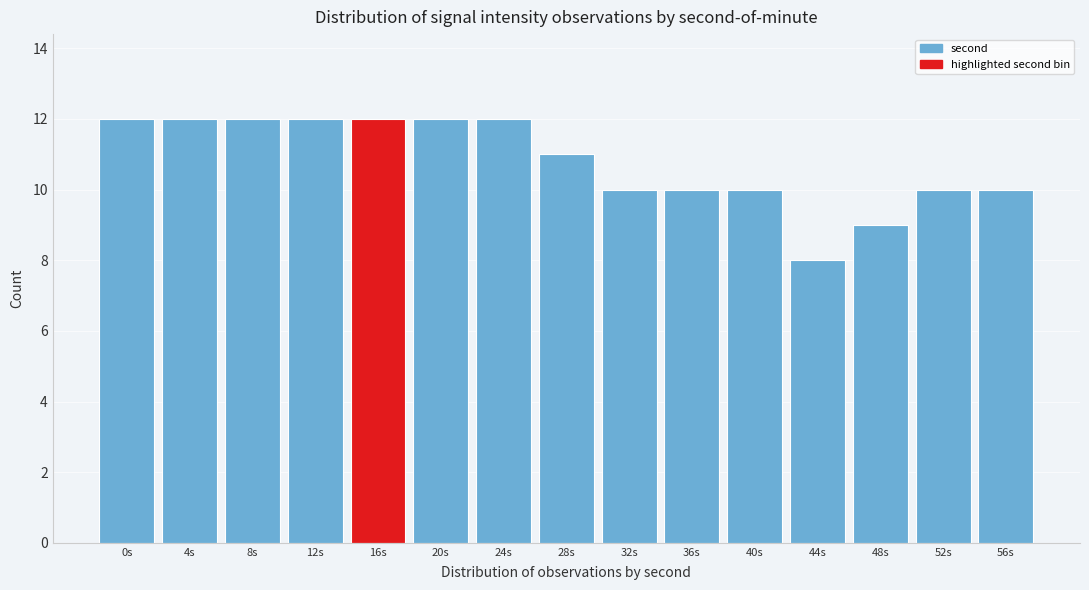

Reading left to right, what are all the values shown in this chart?

12	12	12	12	12	12	12	11	10	10	10	8	9	10	10